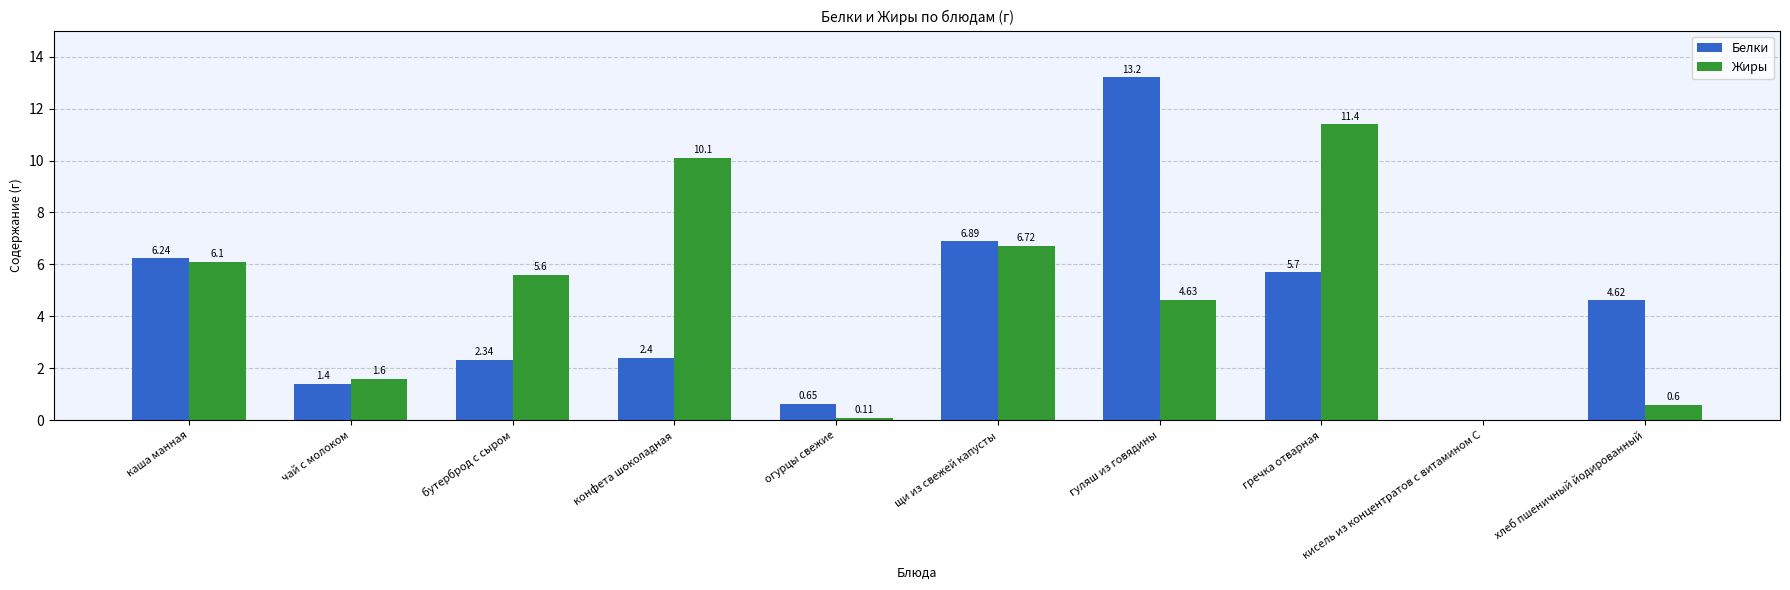

What is the sum of the Белки values at щи из свежей капусты and кисель из концентратов с витамином С?

6.9